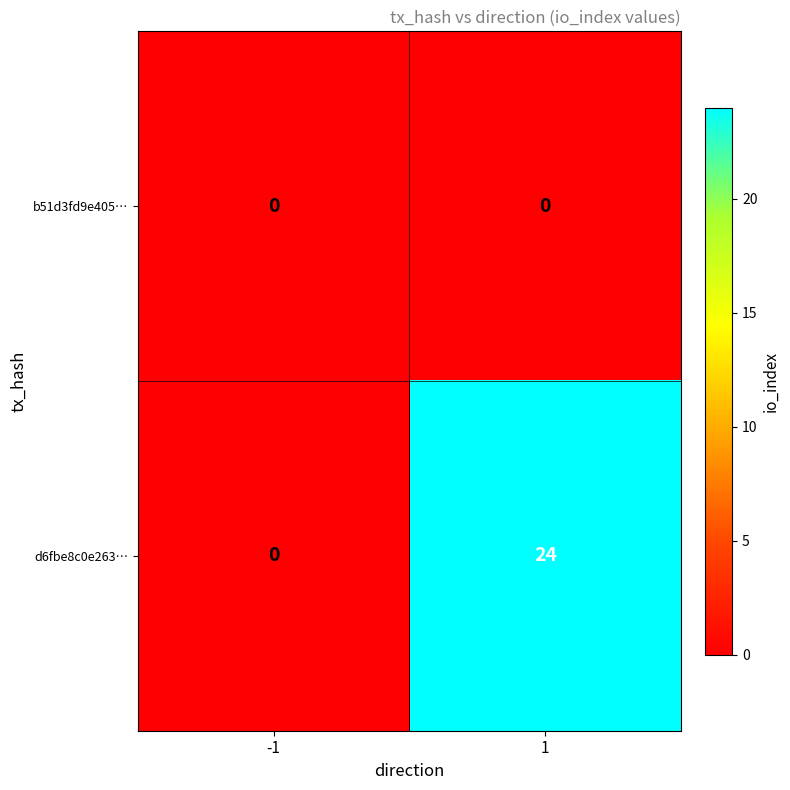

Rank the series by their average value, from lowest to highest.

b51d3fd9e405…, d6fbe8c0e263…